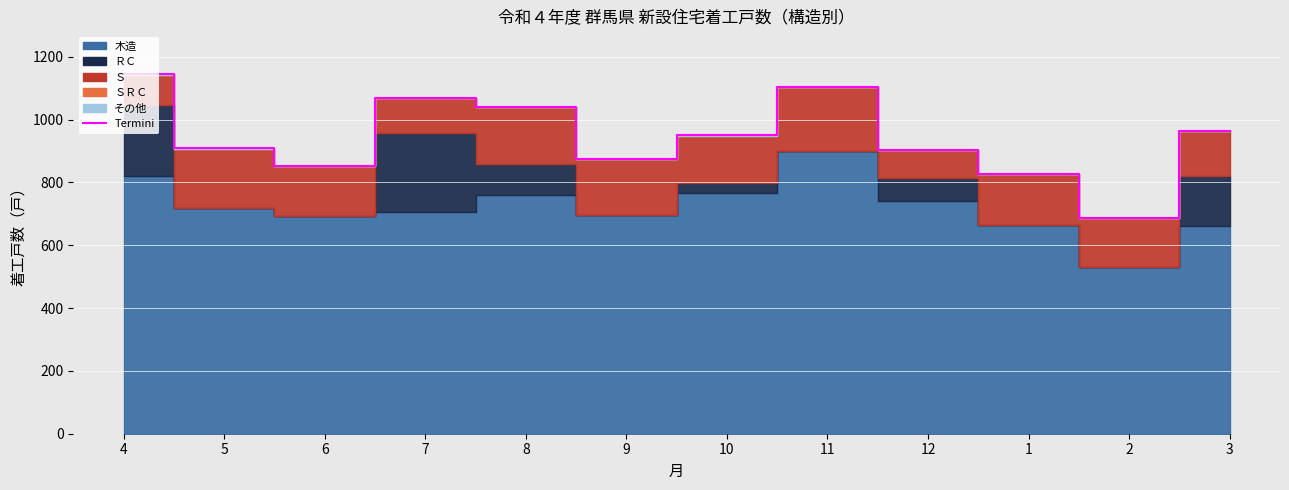

Where is the first local minimum?

6